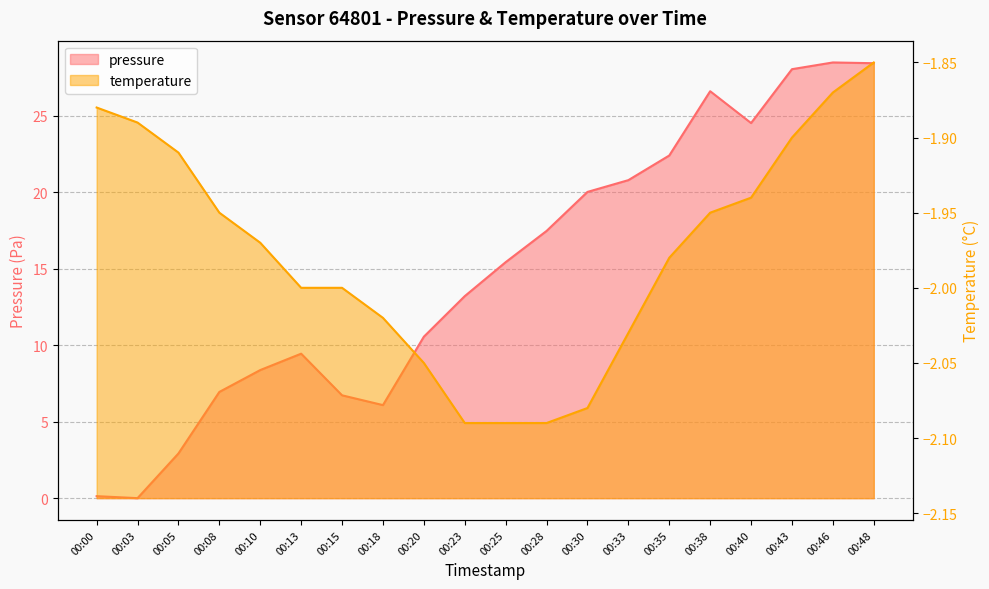

Reading right to left, what are all the values shown in this chart?

pressure: 00:48=28.4	00:46=28.5	00:43=28.0	00:40=24.5	00:38=26.6	00:35=22.4	00:33=20.8	00:30=20.0	00:28=17.5	00:25=15.4	00:23=13.2	00:20=10.6	00:18=6.1	00:15=6.7	00:13=9.4	00:10=8.4	00:08=6.9	00:05=2.9	00:03=0.0	00:00=0.1
temperature: 00:48=-1.9	00:46=-1.9	00:43=-1.9	00:40=-1.9	00:38=-1.9	00:35=-2.0	00:33=-2.0	00:30=-2.1	00:28=-2.1	00:25=-2.1	00:23=-2.1	00:20=-2.0	00:18=-2.0	00:15=-2.0	00:13=-2.0	00:10=-2.0	00:08=-1.9	00:05=-1.9	00:03=-1.9	00:00=-1.9